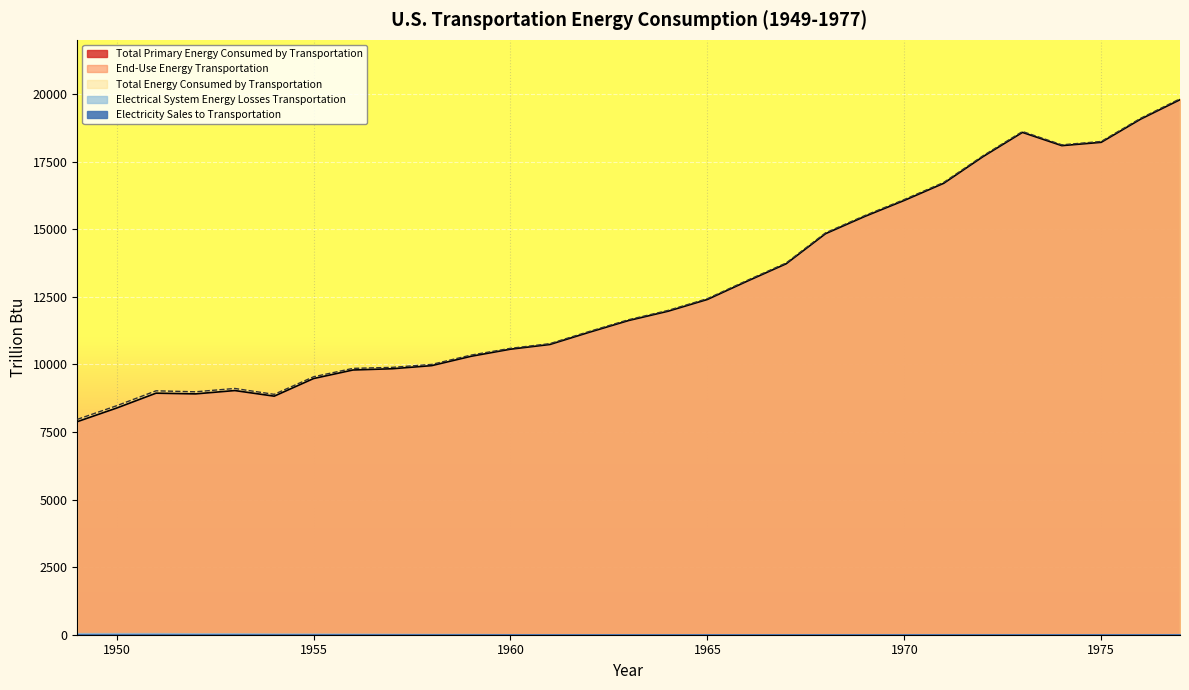

What are all the series names shown in the legend?

Total Primary Energy Consumed by Transportation, Electricity Sales to Transportation, End-Use Energy Transportation, Electrical System Energy Losses Transportation, Total Energy Consumed by Transportation